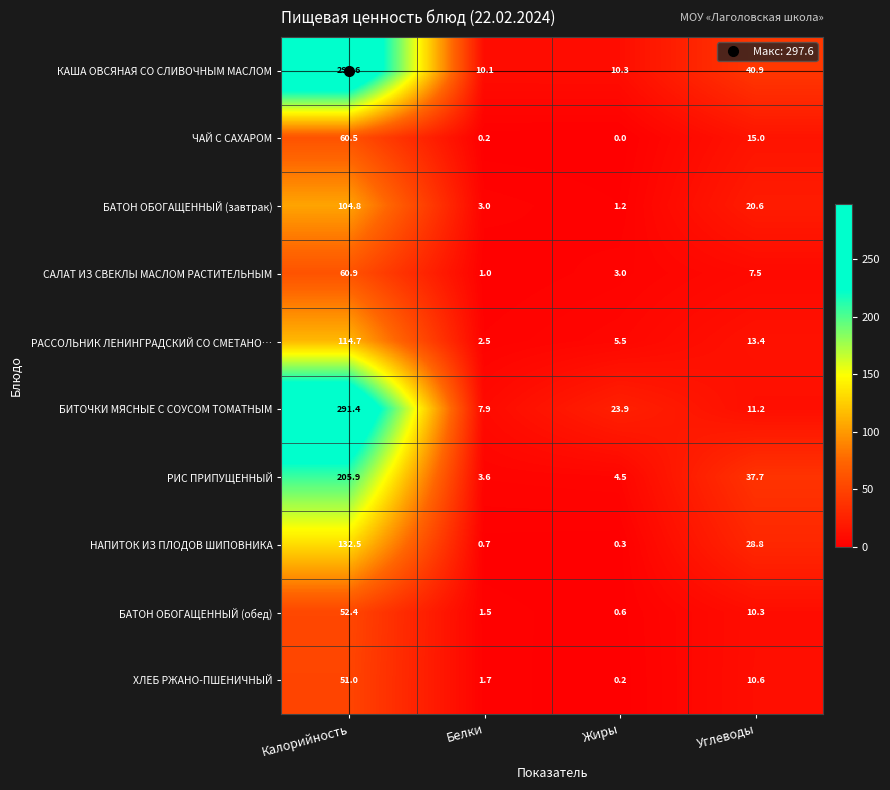

Count the number of data series in this chart.

10